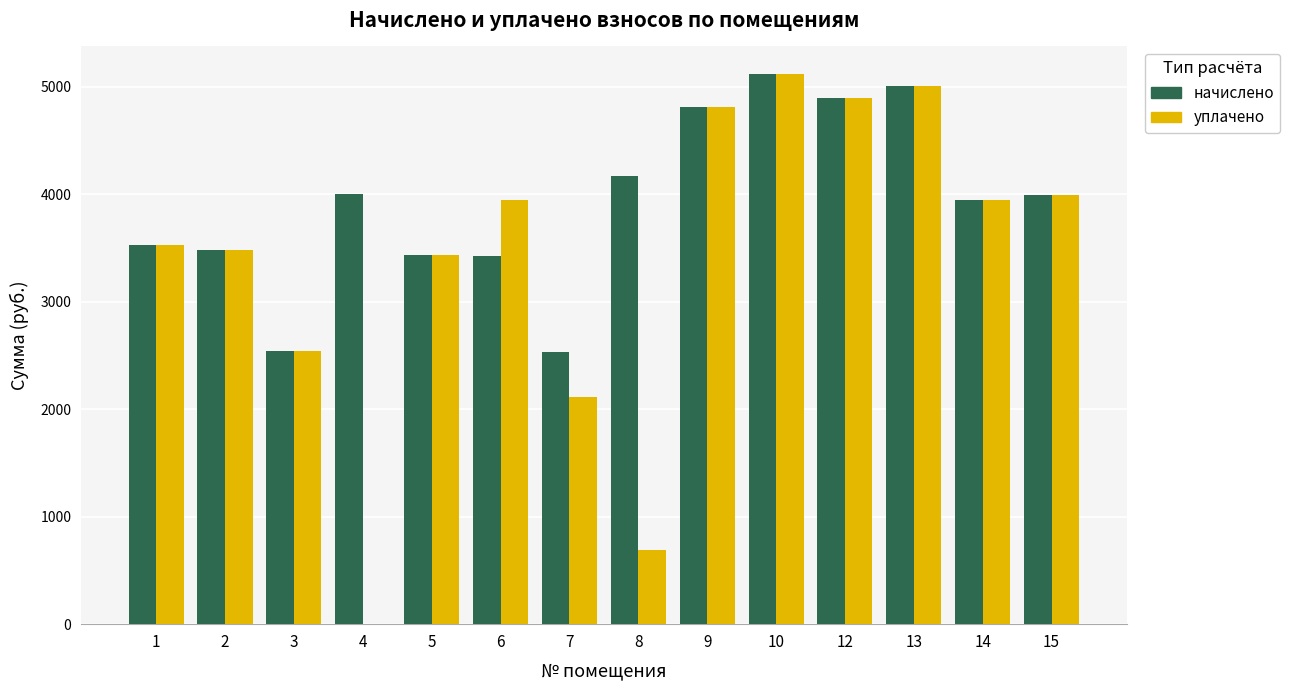

At which label is начислено closest to 3825?

14